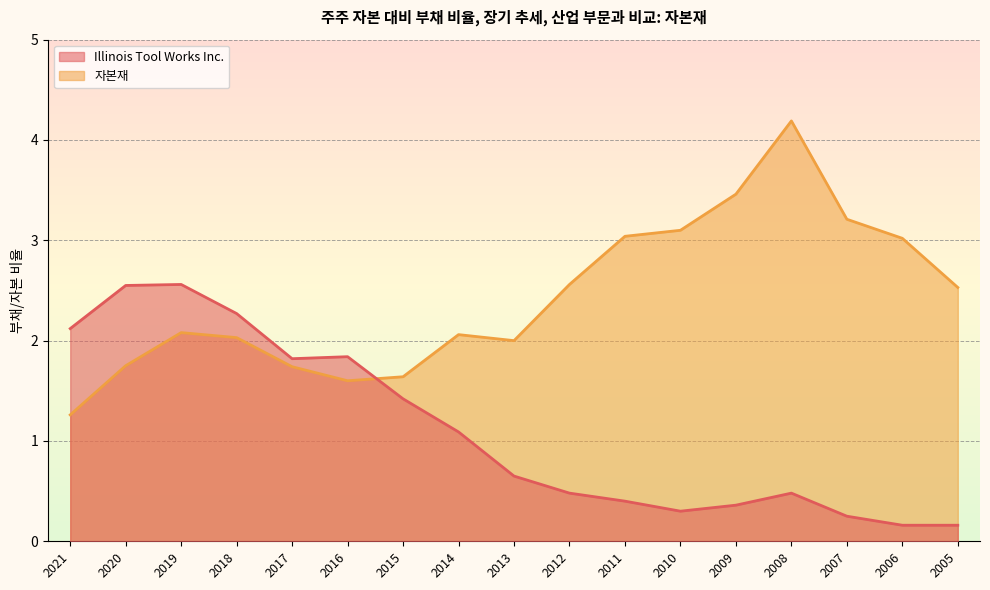

Which has a higher value, 2014 or 2016?

2016